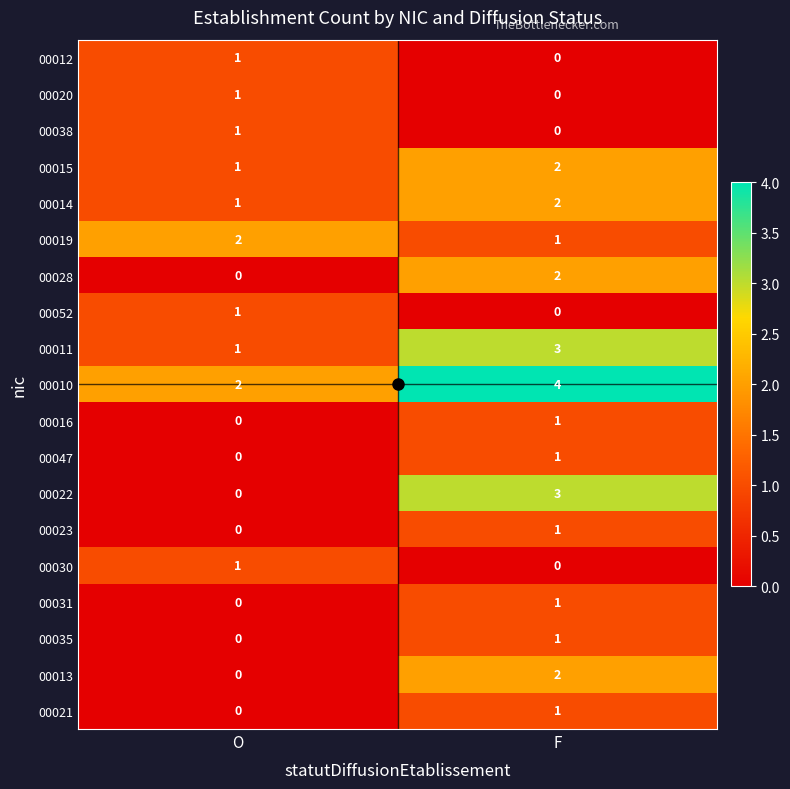

At which label is 00028 closest to 1?

O